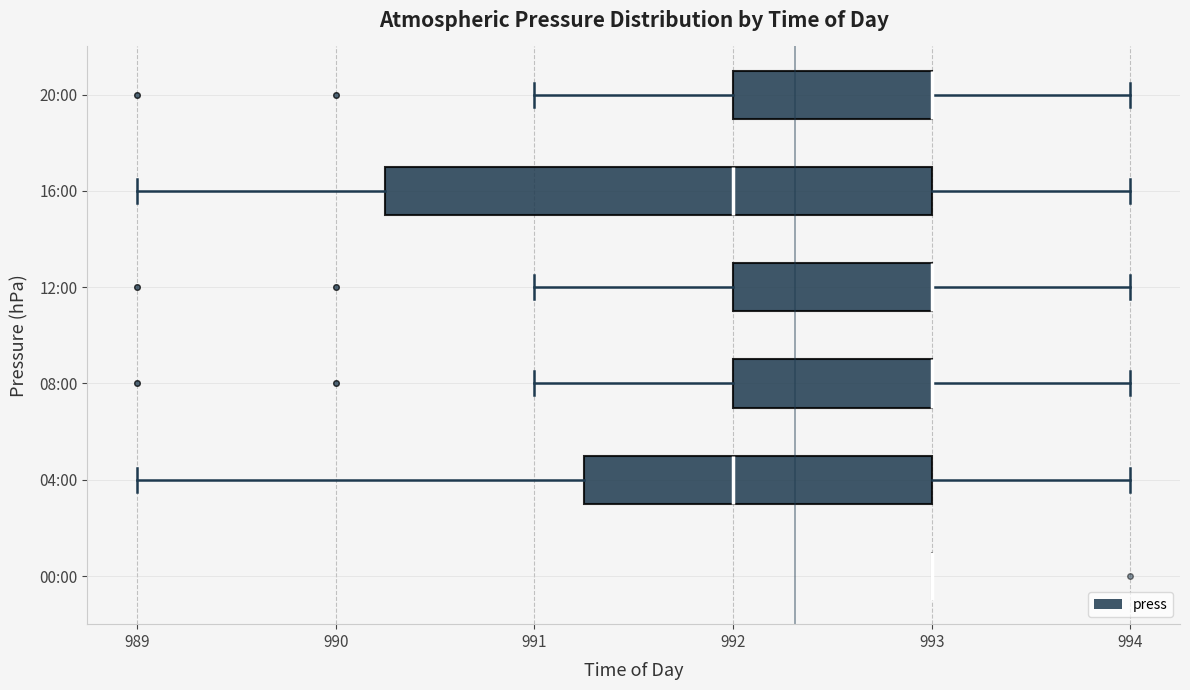

Comparing the boxes themselves (not the whiskers), which one is the widest?

16:00